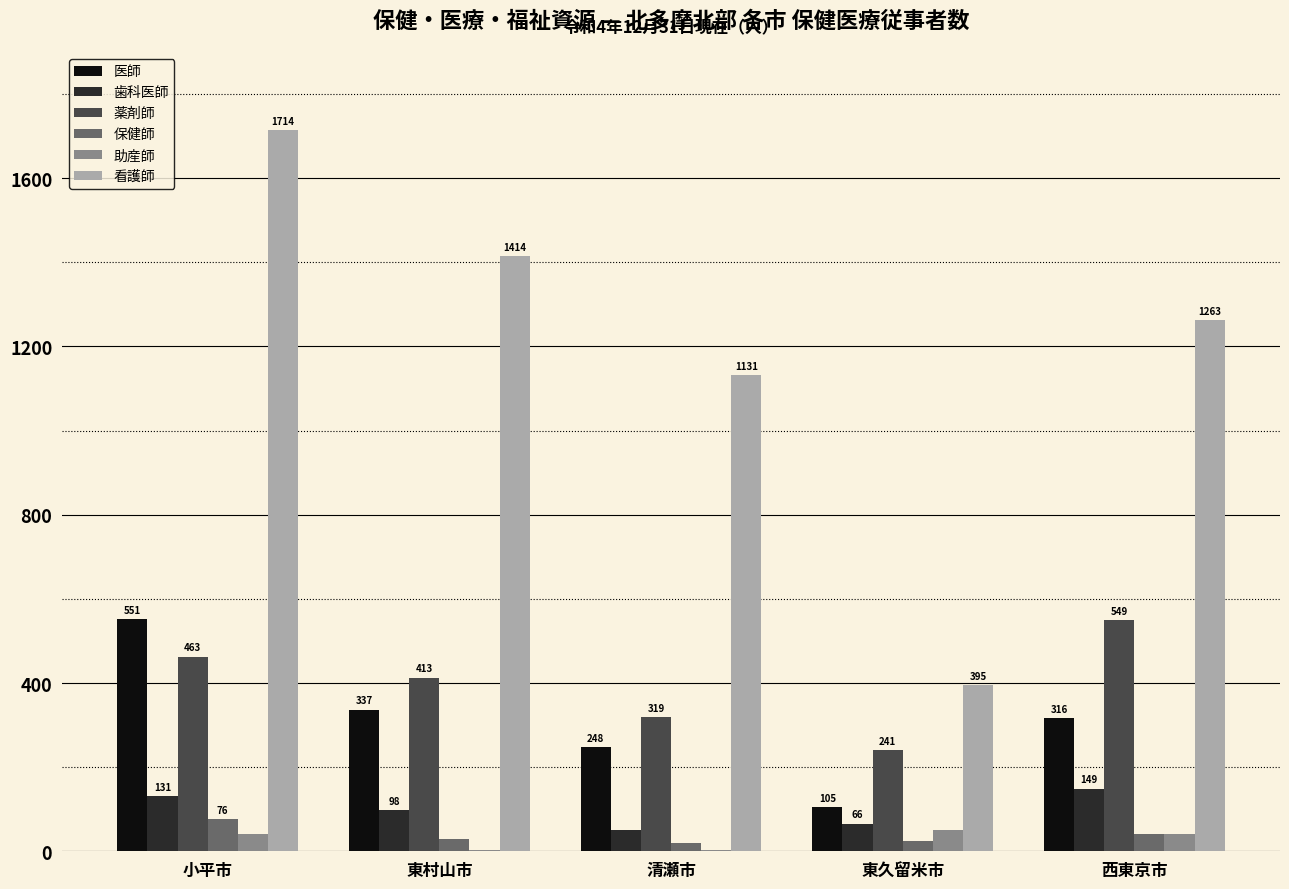

What value does the 看護師 series have at 東村山市, to the nearest 50?

1400